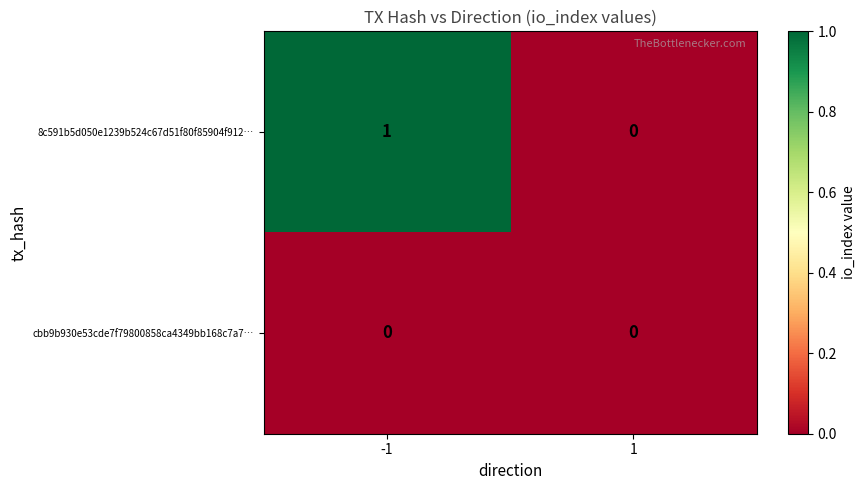

Reading left to right, list all the values displayed in this chart.

8c591b5d050e1239b524c67d51f80f85904f912…: 1	0
cbb9b930e53cde7f79800858ca4349bb168c7a7…: 0	0